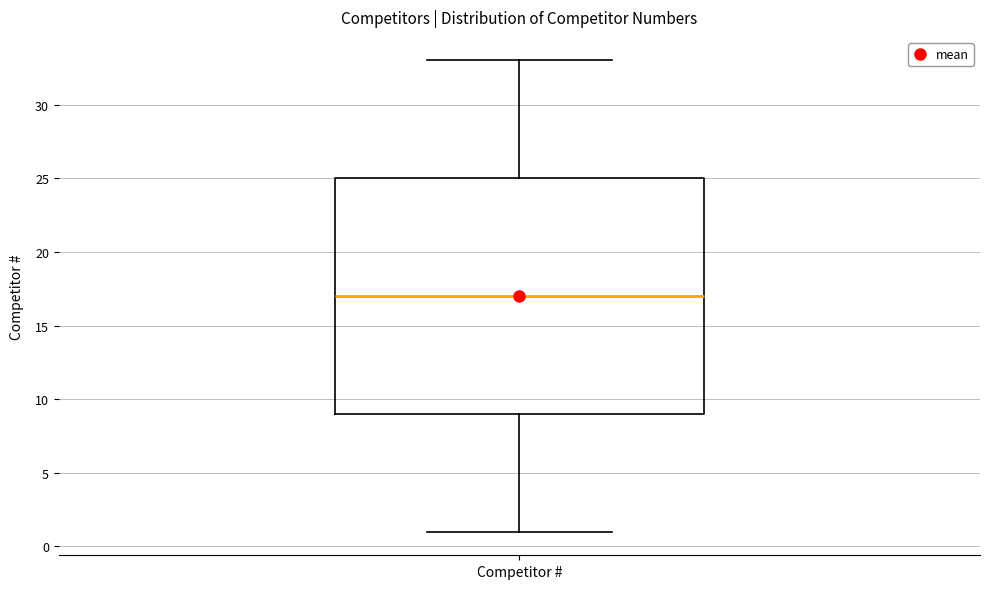

Read this box plot against the y-axis: the position of the median line, the range covered by the box, and the ends of both whiskers. The values are not printed on the chart, so give them approximately, as read against the axis.

median 17, box 9 to 25, whiskers 1 to 33